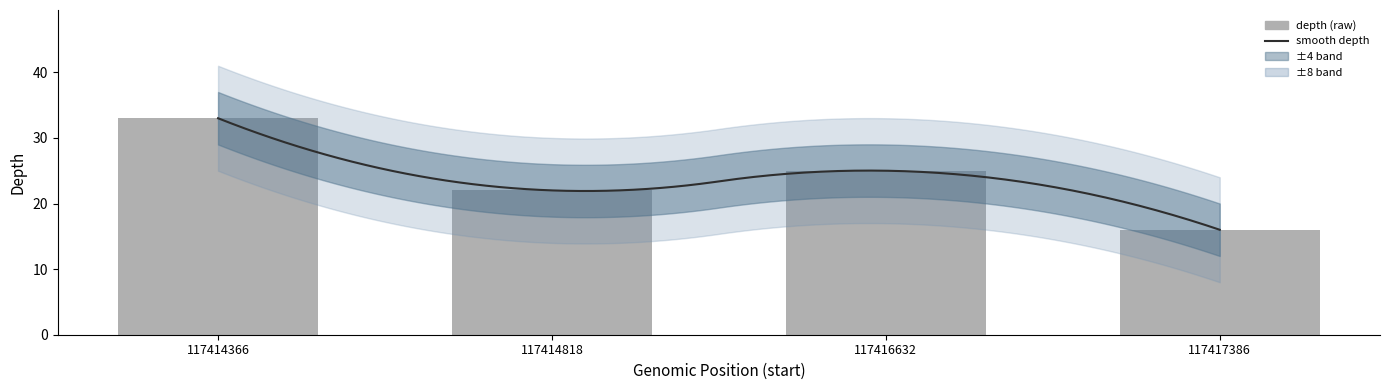

What is the average value?

24